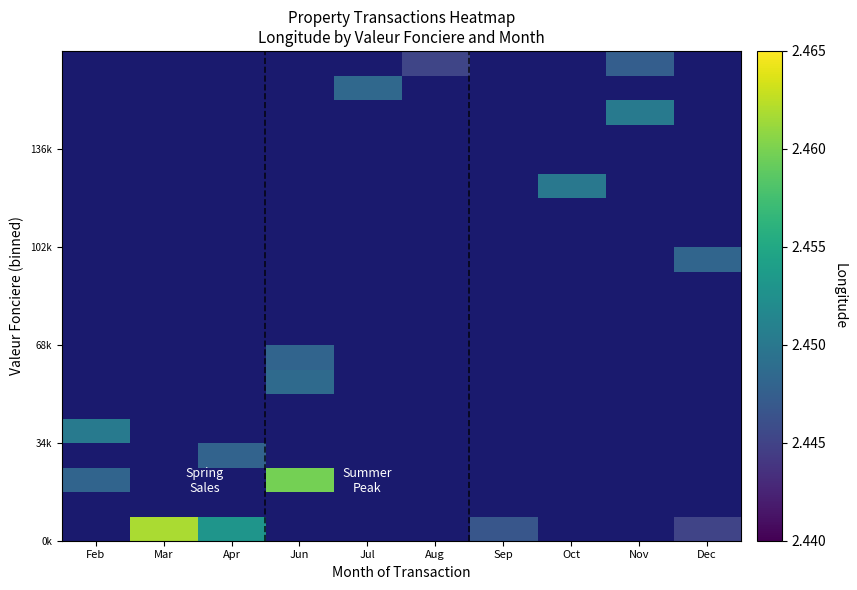

Which category has the lowest value across all series?

Dec